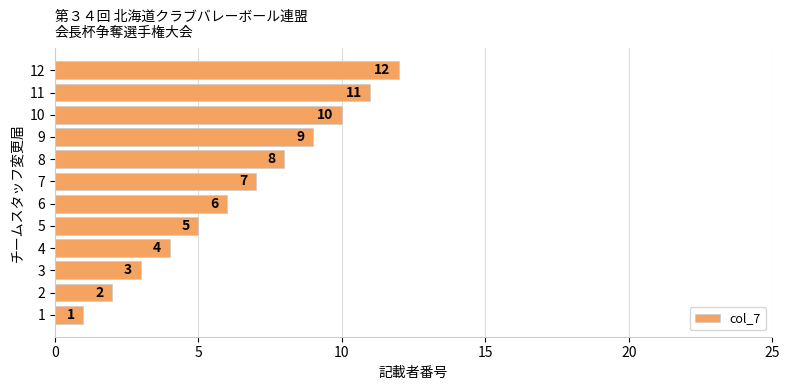

What is the sum of the values at 9 and 7?

16